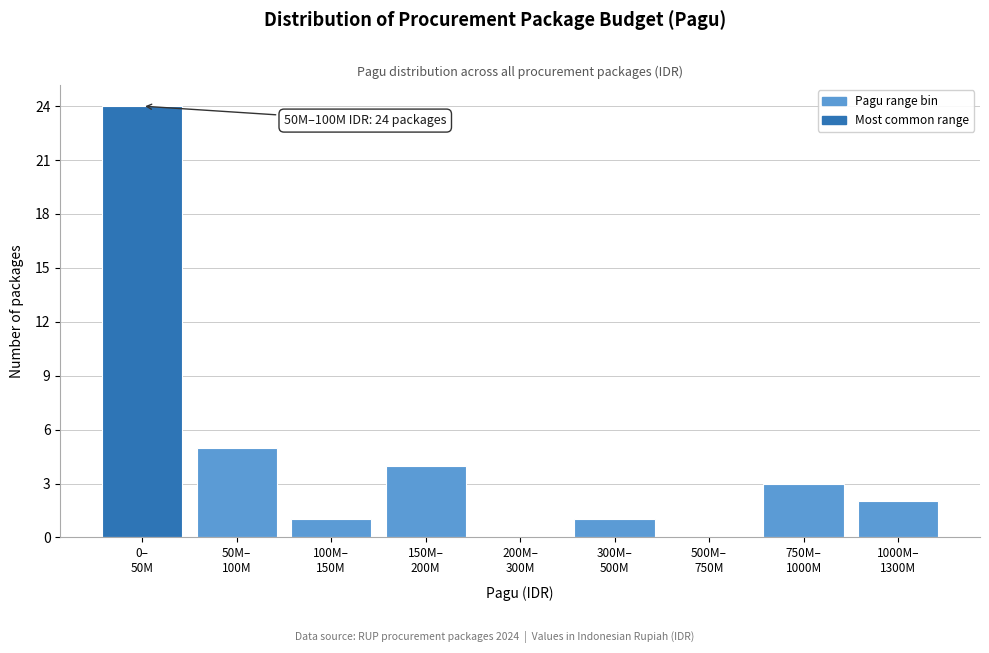

What is the sum of all values?

40